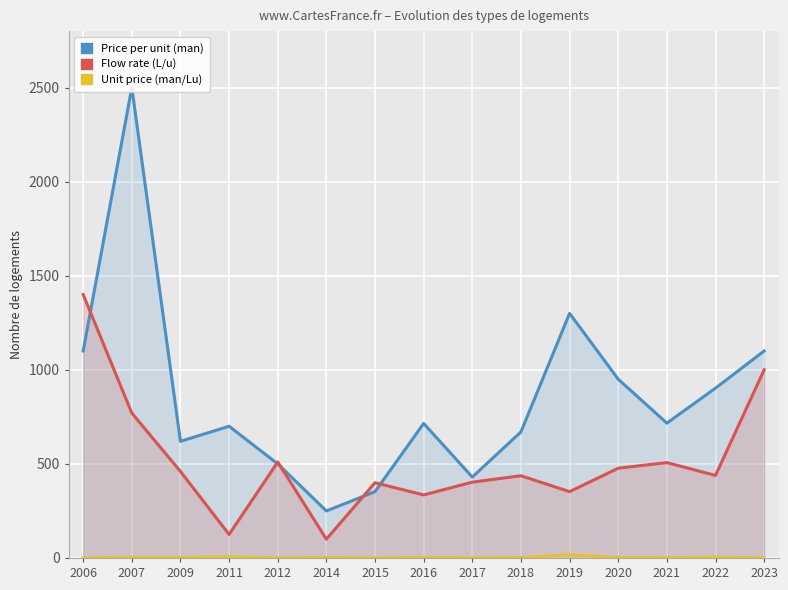

True or false: Price (man/unit) has a value of 264.7 at 2017.

False